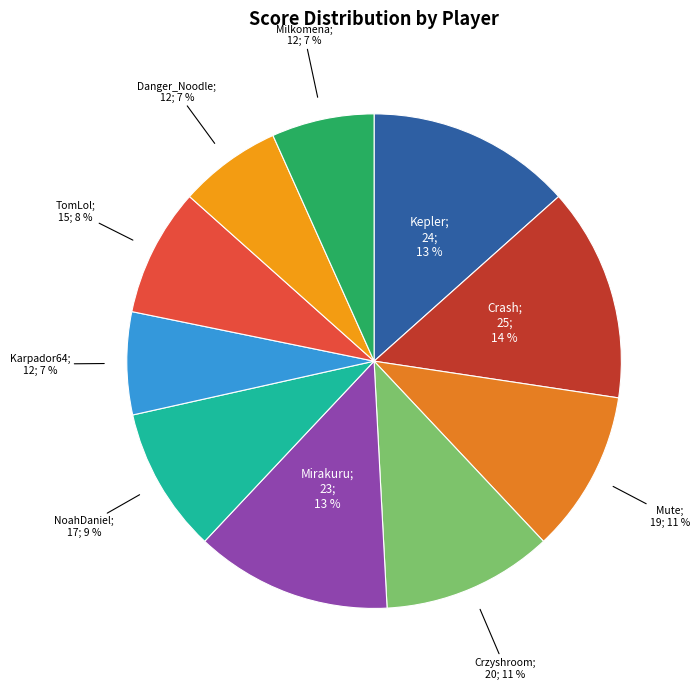

How many segments does this pie chart have?

10